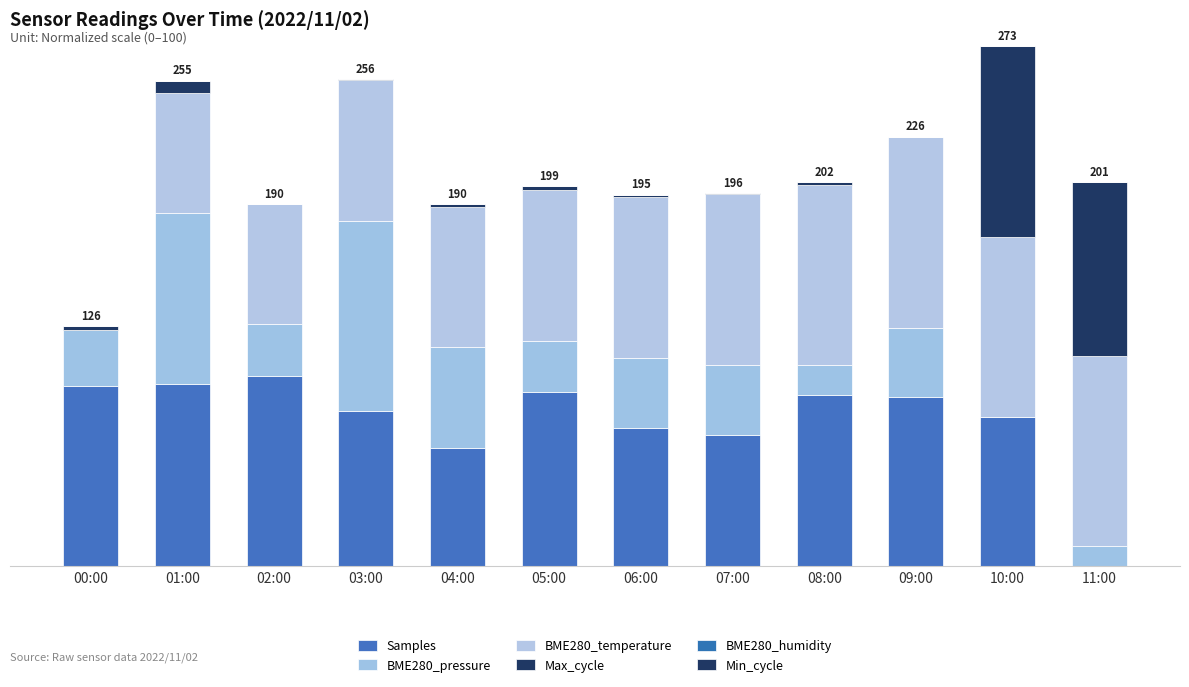

Are the bars horizontal?

No